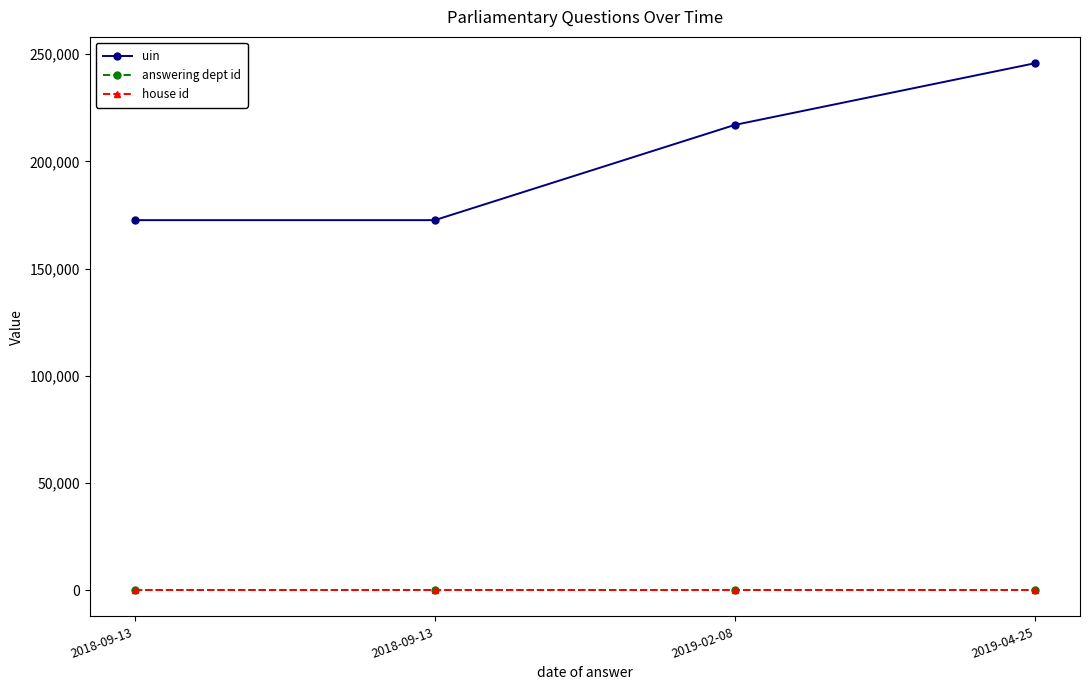

True or false: house id and answering dept id intersect in this chart.

False